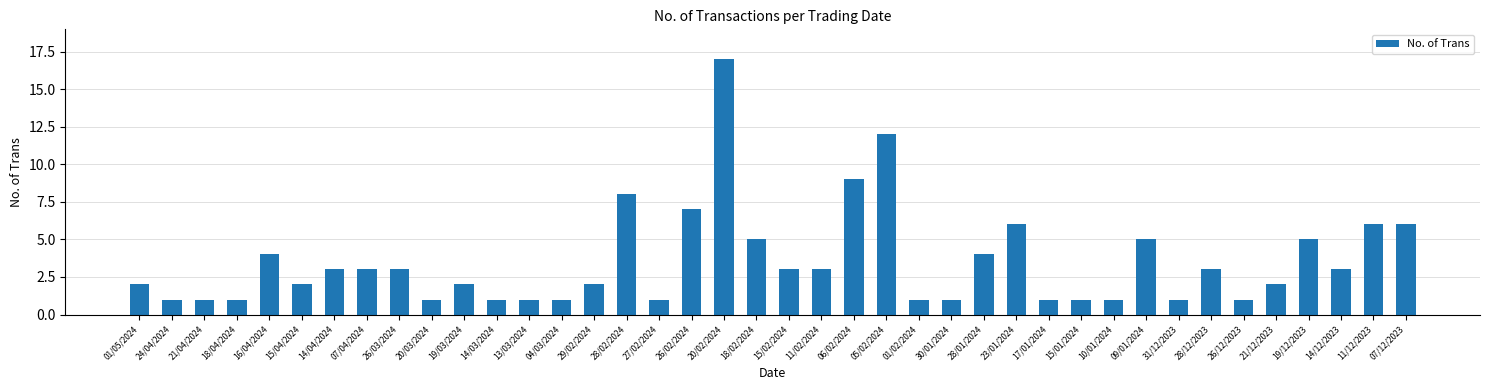

Is it true that the value at 19/03/2024 is 2?

True